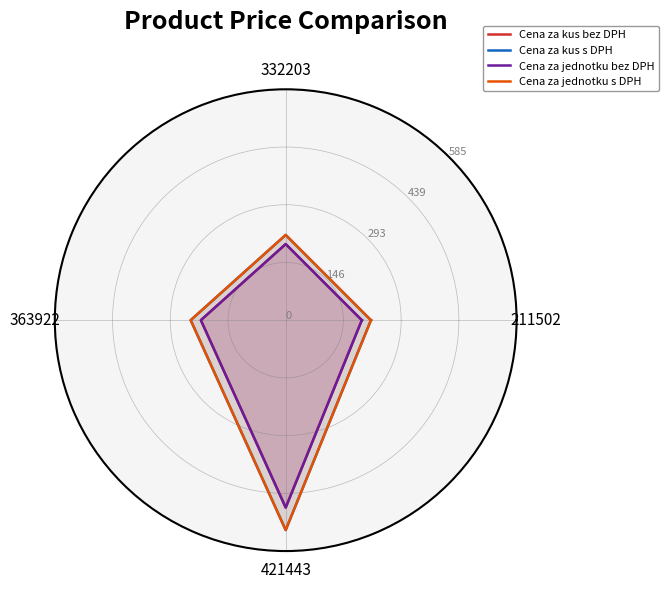

What is the approximate value of Cena za jednotku s DPH at 363922?

240.8